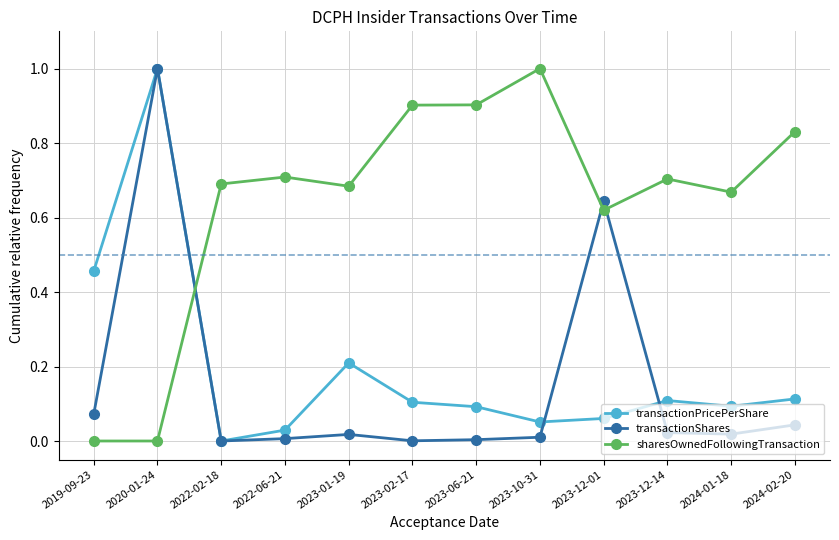

What is the maximum value shown in the chart?

1.0